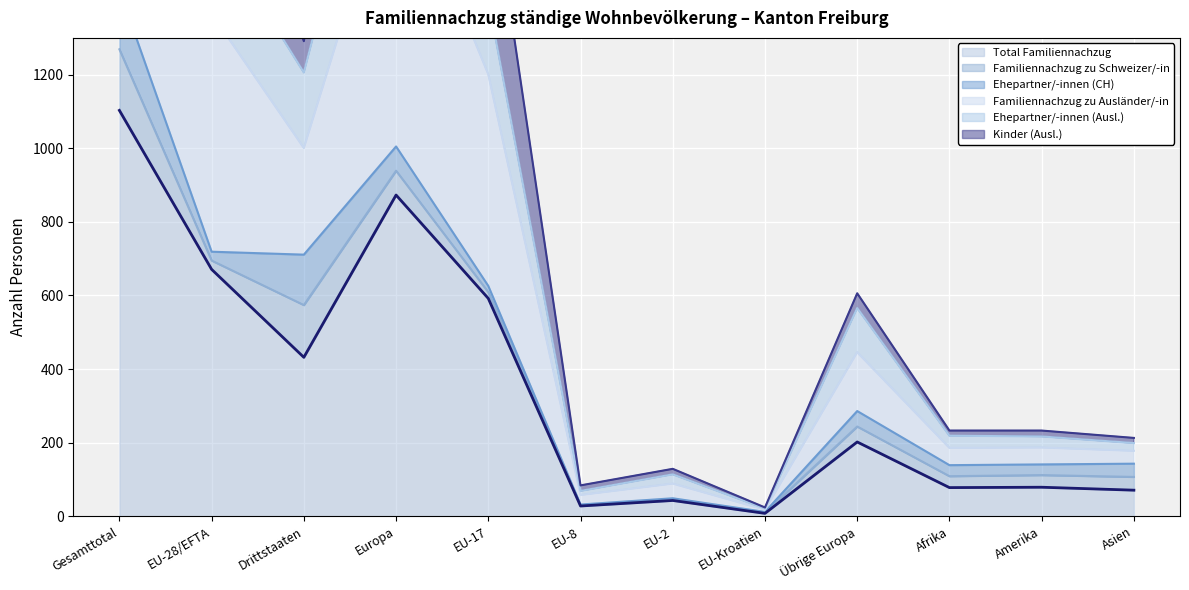

At how many categories does at least one series exceed 1601?

4